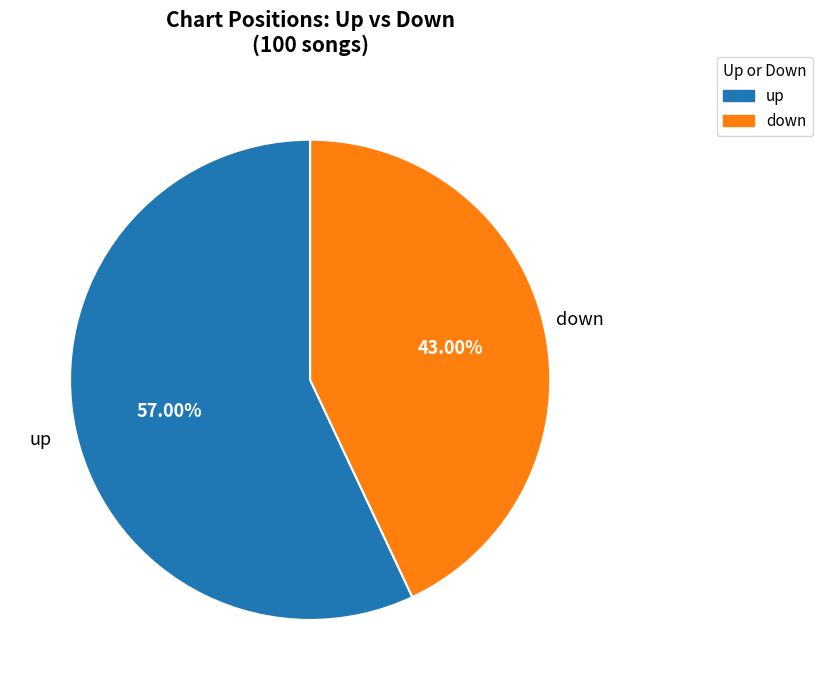

To the nearest percent, what is the average slice percentage?

50%